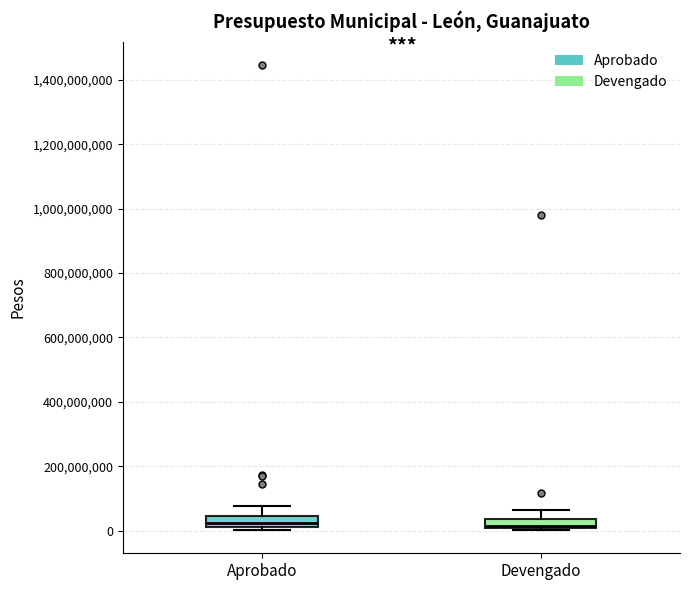

Where does the median line of the box for Devengado sit on the y-axis? The values are not printed on the chart, so give them approximately, as read against the axis.

20000000